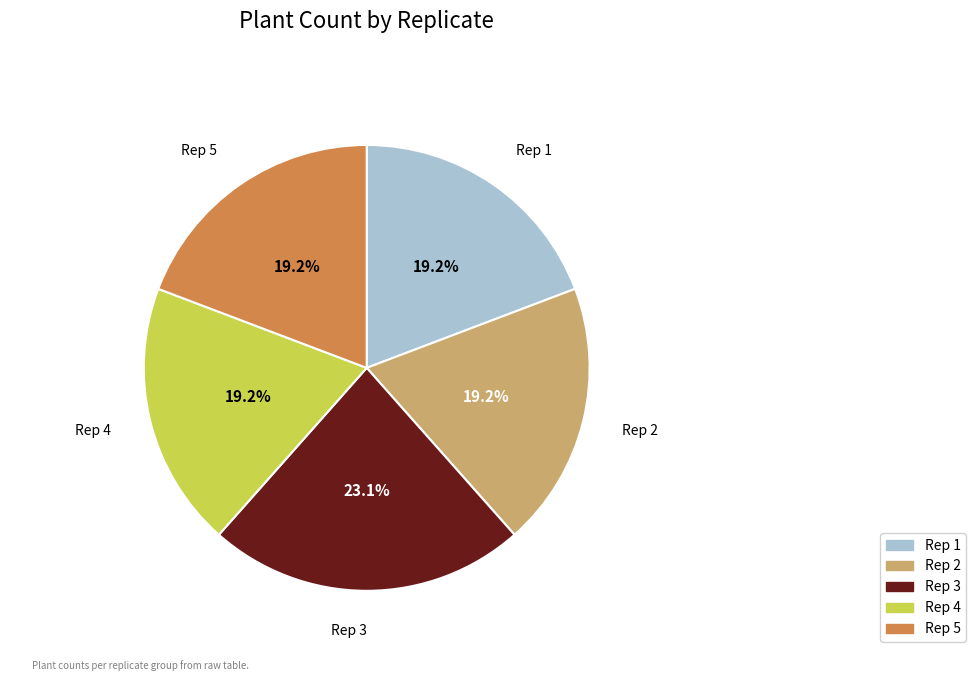

To the nearest percent, what is the average slice percentage?

20%